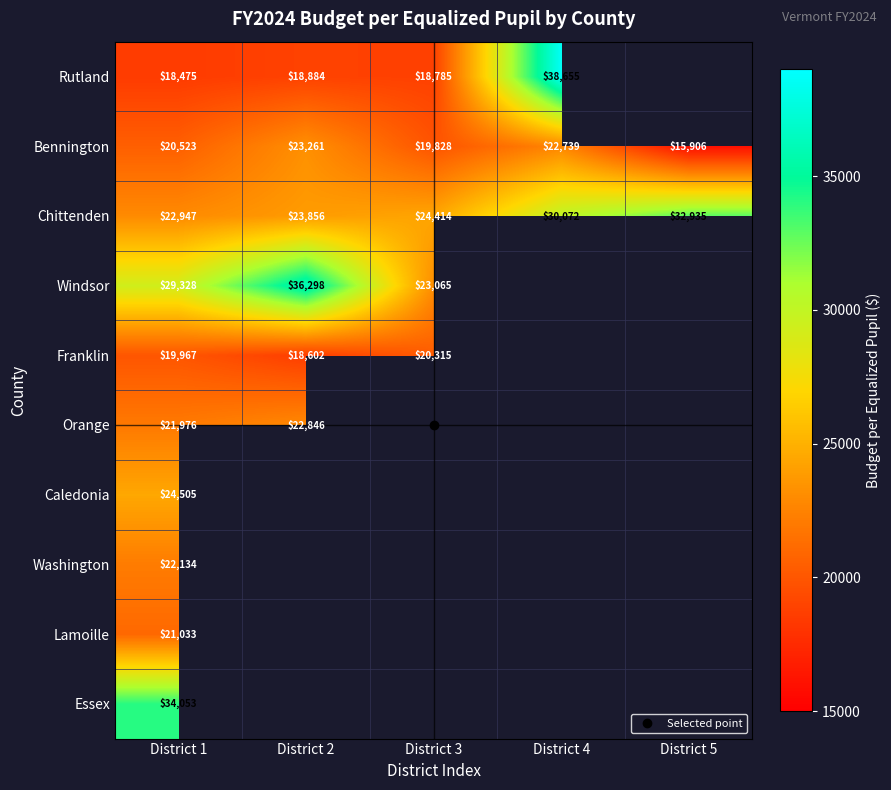

What is the total value across all series at District 1?

234940.2